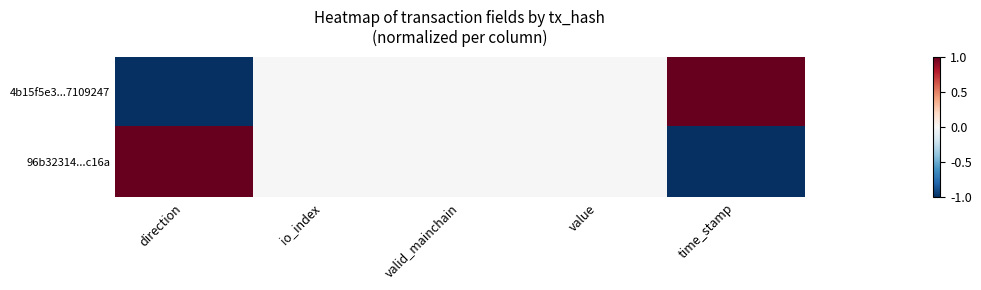

Which series has the largest total across all categories?

4b15f5e3...7109247